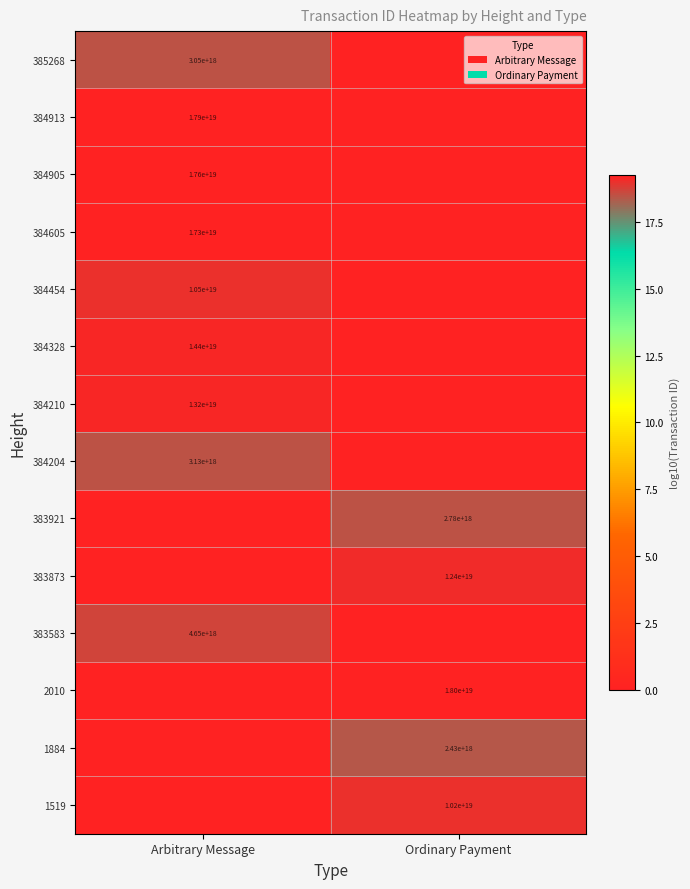

The value of 1519 at Ordinary Payment is 18040266802813870080. True or false?

False